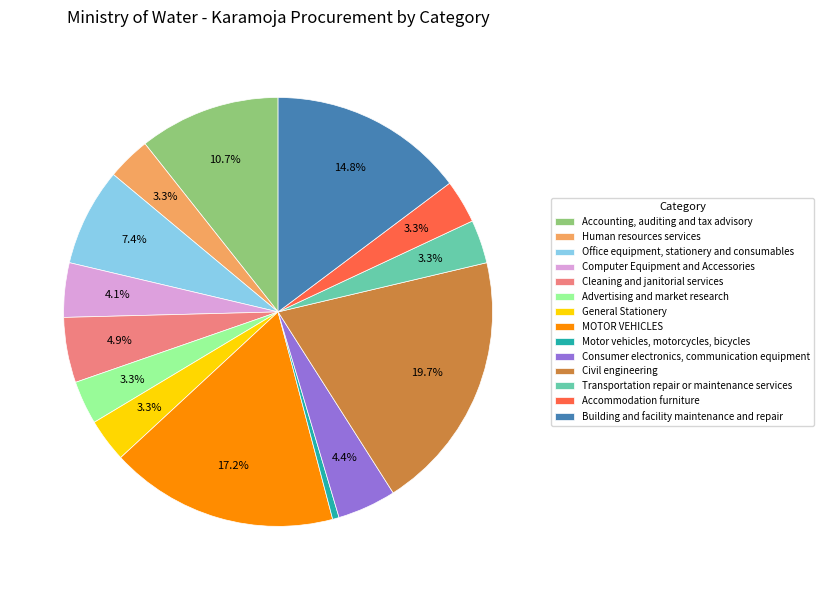

How many slices are in this pie chart?

14